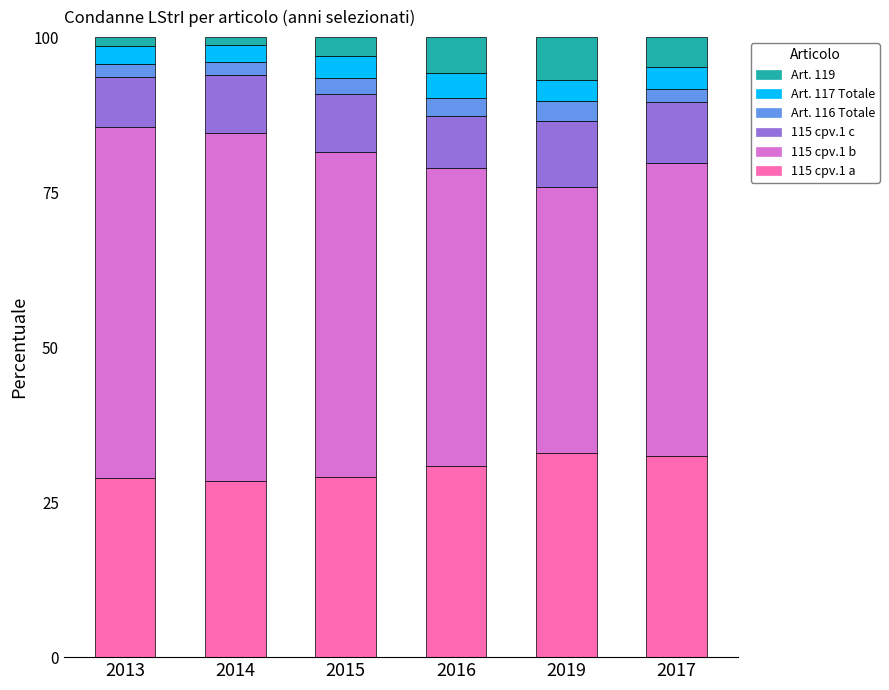

What is the minimum value for 115 cpv.1 a?

28.4